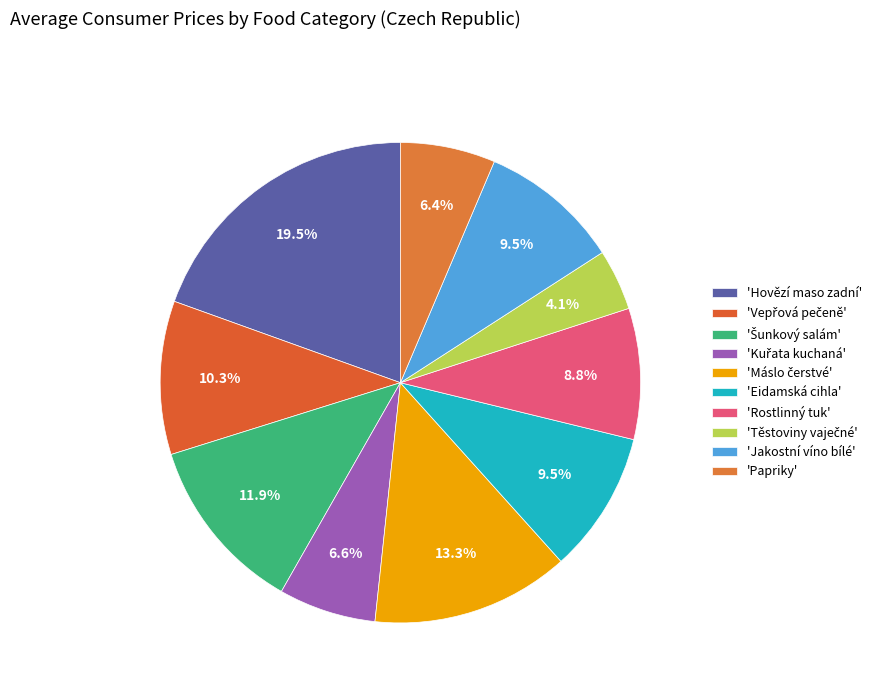

Rank the categories by value from lowest to highest.

Těstoviny vaječné, Papriky, Kuřata kuchaná, Rostlinný tuk, Jakostní víno bílé, Eidamská cihla, Vepřová pečeně, Šunkový salám, Máslo čerstvé, Hovězí maso zadní